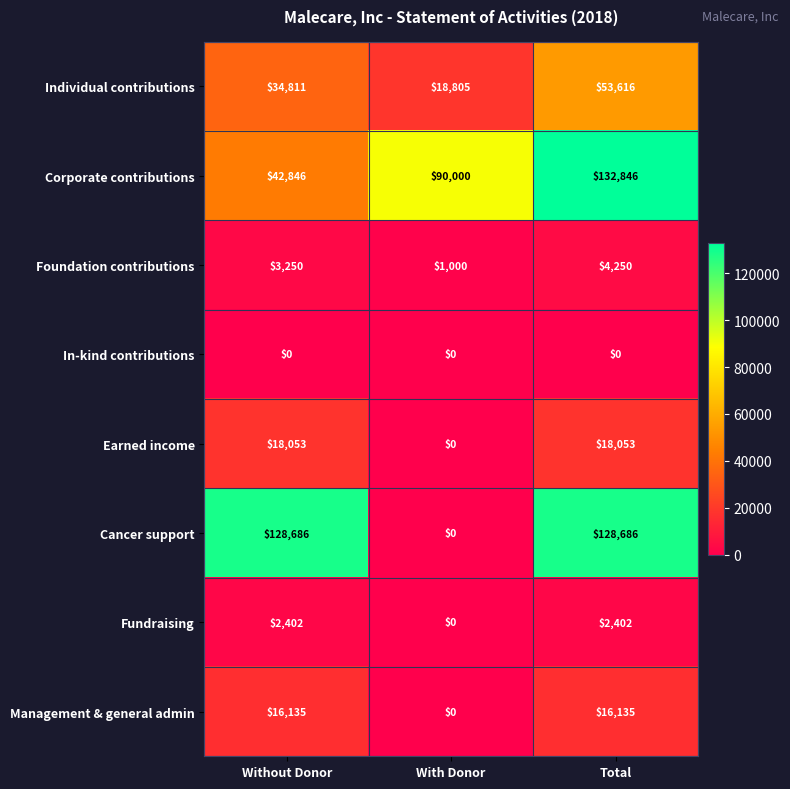

Reading left to right, list all the values displayed in this chart.

Individual contributions: Without Donor=34811	With Donor=18805	Total=53616
Corporate contributions: Without Donor=42846	With Donor=90000	Total=132846
Foundation contributions: Without Donor=3250	With Donor=1000	Total=4250
In-kind contributions: Without Donor=0	With Donor=0	Total=0
Earned income: Without Donor=18053	With Donor=0	Total=18053
Cancer support: Without Donor=128686	With Donor=0	Total=128686
Fundraising: Without Donor=2402	With Donor=0	Total=2402
Management & general admin: Without Donor=16135	With Donor=0	Total=16135